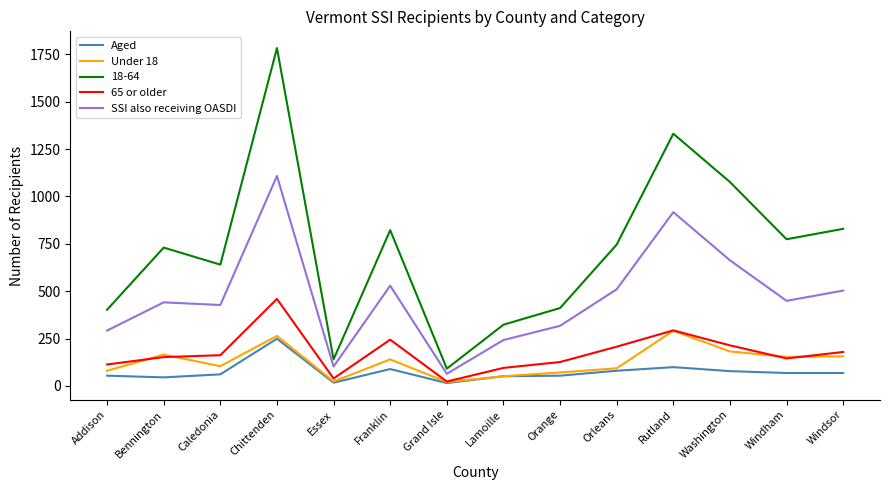

At how many categories does at least one series exceed 302?

12